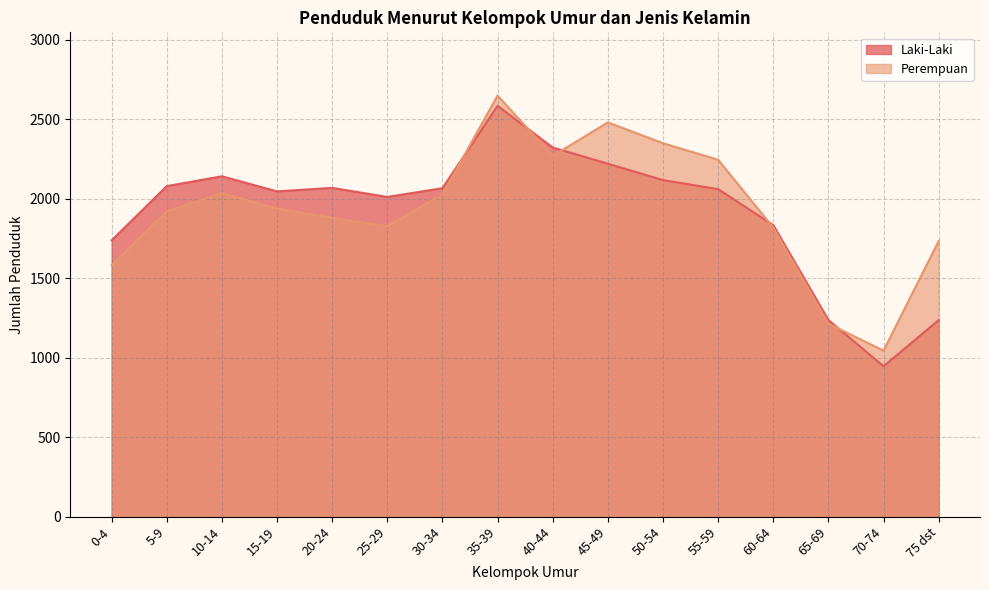

Rank the series by their average value, from highest to lowest.

Perempuan, Laki-Laki